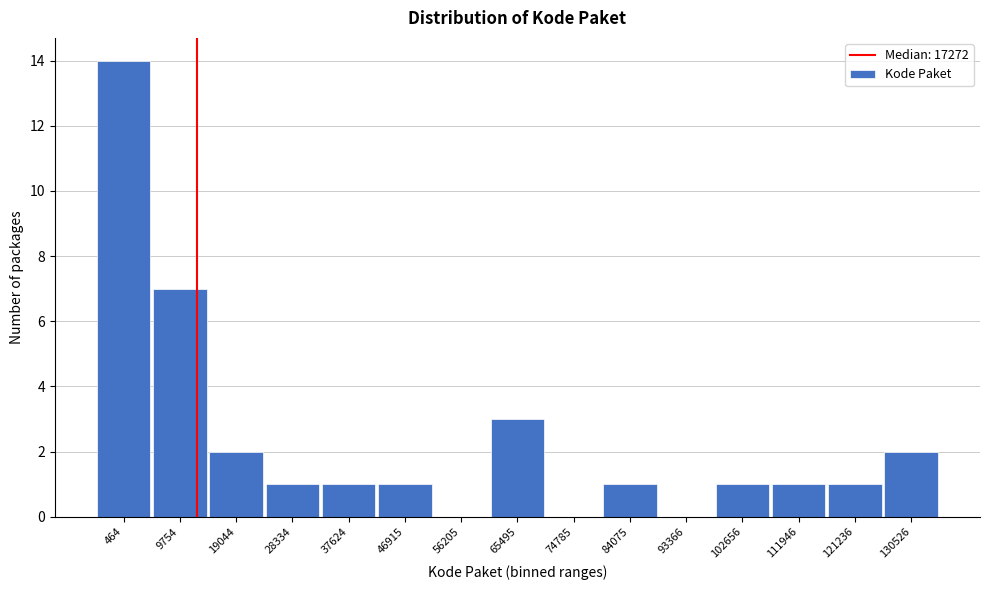

Reading left to right, transcribe all the data shown in this chart.

464=14	9754=7	19044=2	28334=1	37624=1	46915=1	56205=0	65495=3	74785=0	84075=1	93366=0	102656=1	111946=1	121236=1	130526=2